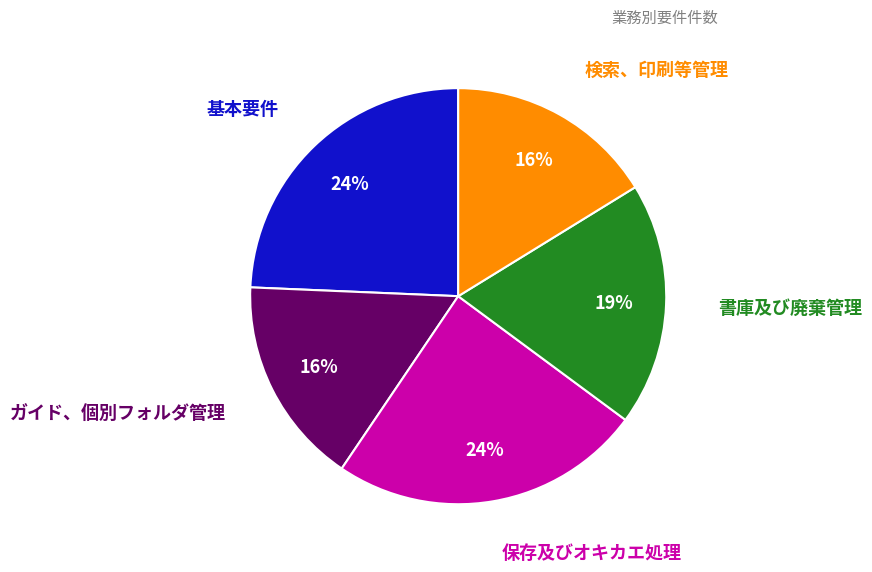

Does any single category account for the majority?

No